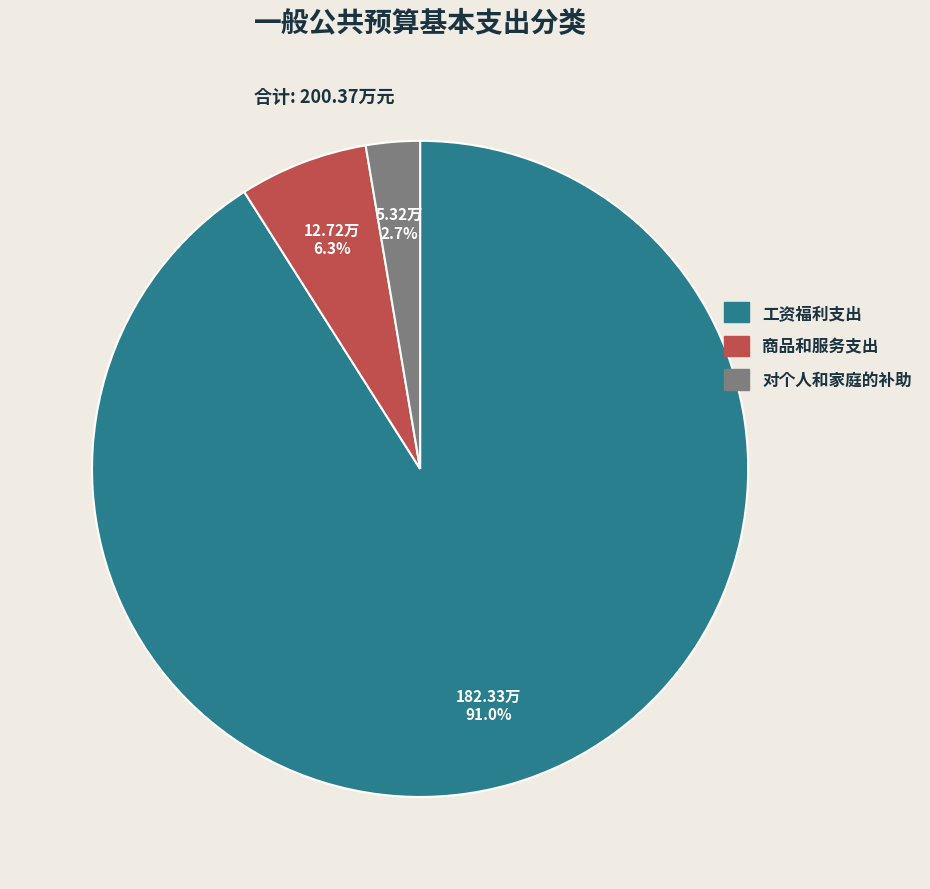

Do 商品和服务支出 and 对个人和家庭的补助 together represent more than half of the pie?

No